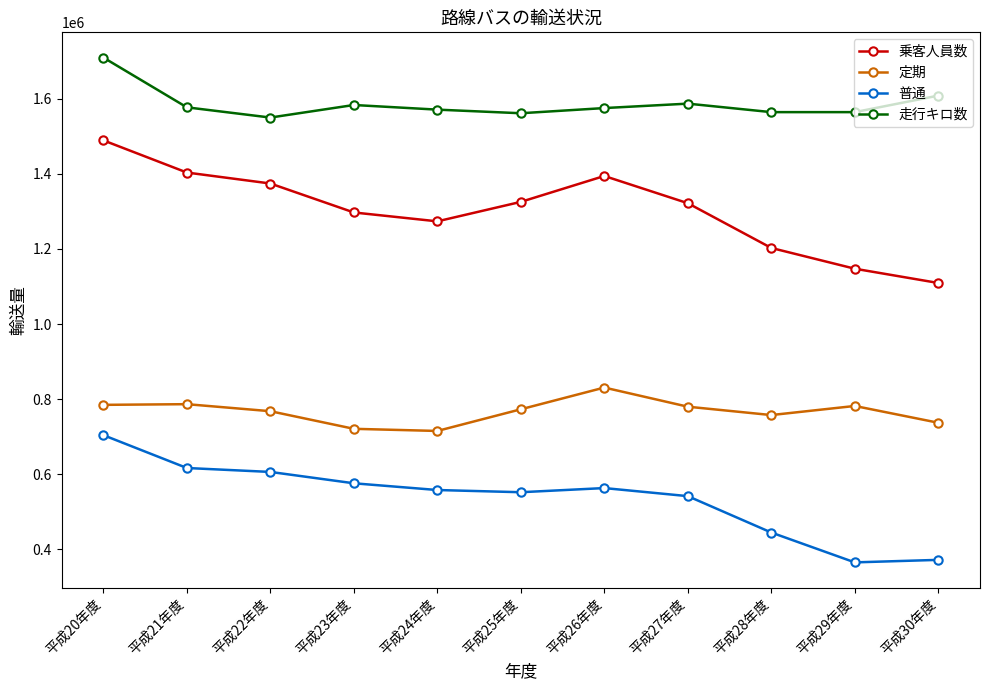

What is the difference between the 普通 values at 平成22年度 and 平成27年度?

64434